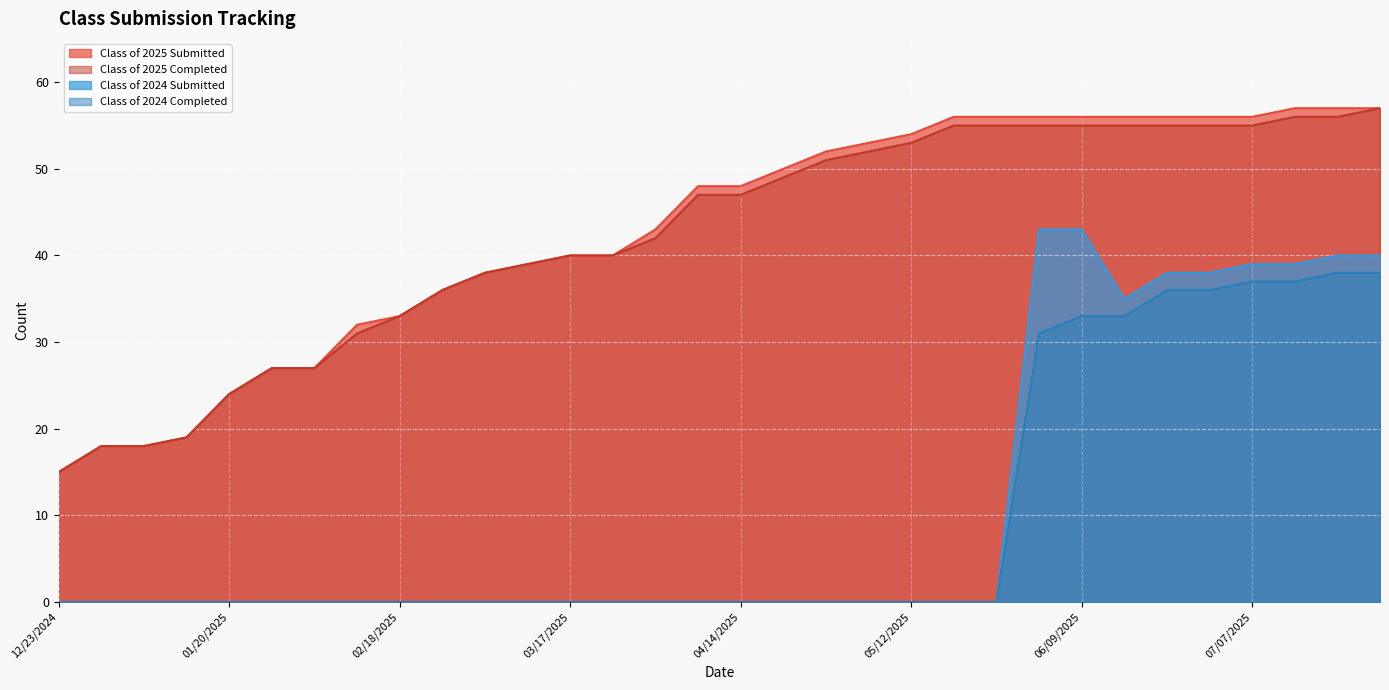

How many values in Class of 2024 Completed are above zero?

9